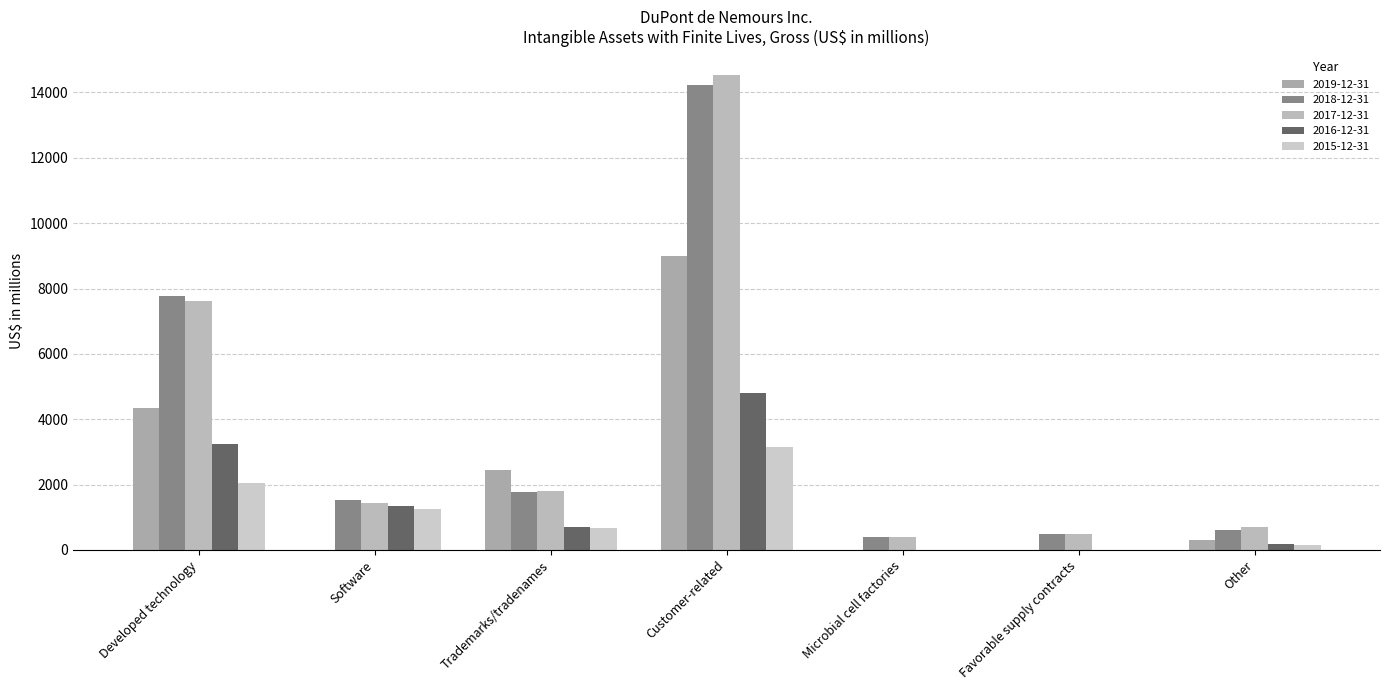

What position from the left is Developed technology?

1